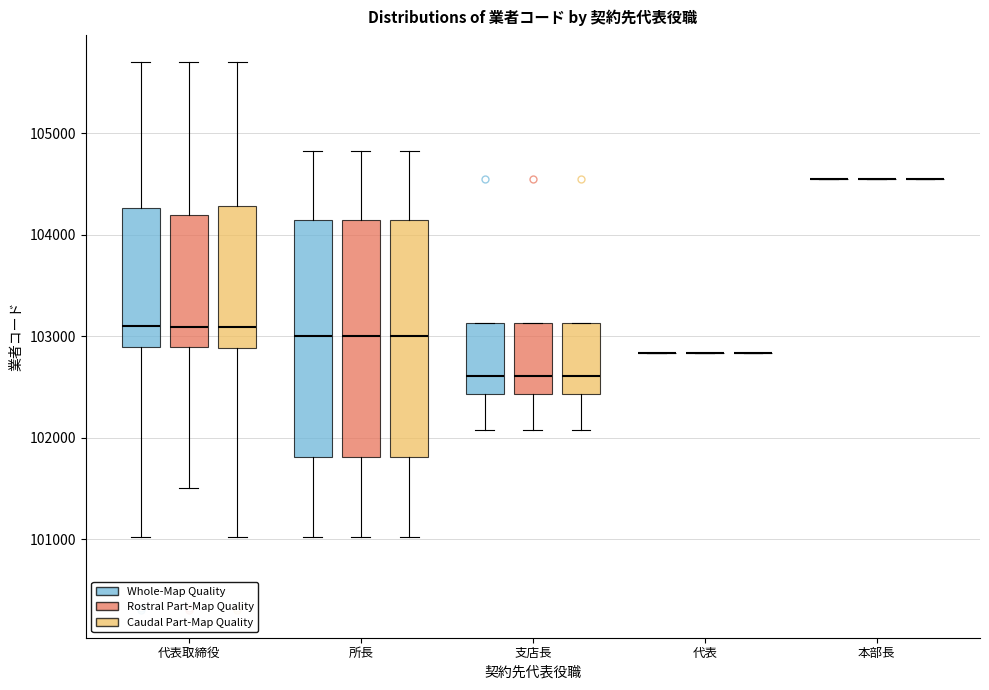

Reading left to right, read every box against the y-axis: the position of its median line, the range the box covers, and the ends of its whiskers. The values are not printed on the chart, so give them approximately, as read against the axis.

代表取締役 (Whole-Map Quality): median 103100, box 102900 to 104300, whiskers 101000 to 105700
代表取締役 (Rostral Part-Map Quality): median 103100, box 102900 to 104200, whiskers 101500 to 105700
代表取締役 (Caudal Part-Map Quality): median 103100, box 102900 to 104300, whiskers 101000 to 105700
所長 (Whole-Map Quality): median 103000, box 101800 to 104200, whiskers 101000 to 104800
所長 (Rostral Part-Map Quality): median 103000, box 101800 to 104200, whiskers 101000 to 104800
所長 (Caudal Part-Map Quality): median 103000, box 101800 to 104200, whiskers 101000 to 104800
支店長 (Whole-Map Quality): median 102600, box 102400 to 103100, whiskers 102100 to 103100
支店長 (Rostral Part-Map Quality): median 102600, box 102400 to 103100, whiskers 102100 to 103100
支店長 (Caudal Part-Map Quality): median 102600, box 102400 to 103100, whiskers 102100 to 103100
代表 (Whole-Map Quality): box collapsed to a line at 102800, whiskers 102800 to 102800
代表 (Rostral Part-Map Quality): box collapsed to a line at 102800, whiskers 102800 to 102800
代表 (Caudal Part-Map Quality): box collapsed to a line at 102800, whiskers 102800 to 102800
本部長 (Whole-Map Quality): box collapsed to a line at 104500, whiskers 104500 to 104500
本部長 (Rostral Part-Map Quality): box collapsed to a line at 104500, whiskers 104500 to 104500
本部長 (Caudal Part-Map Quality): box collapsed to a line at 104500, whiskers 104500 to 104500